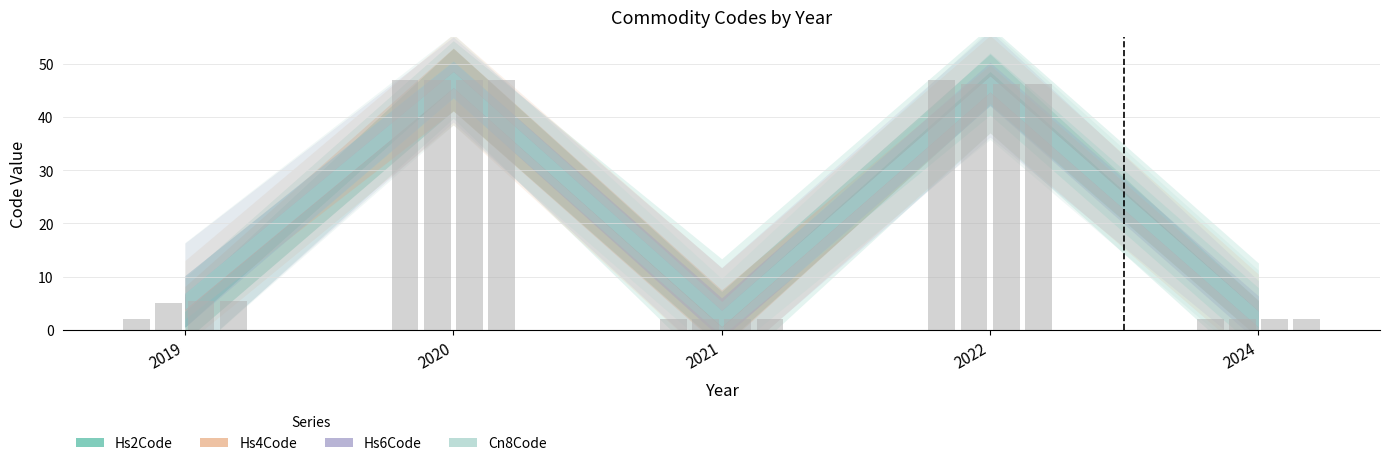

Rank the series by their maximum value, from lowest to highest.

Hs2Code, Hs4Code, Hs6Code, Cn8Code